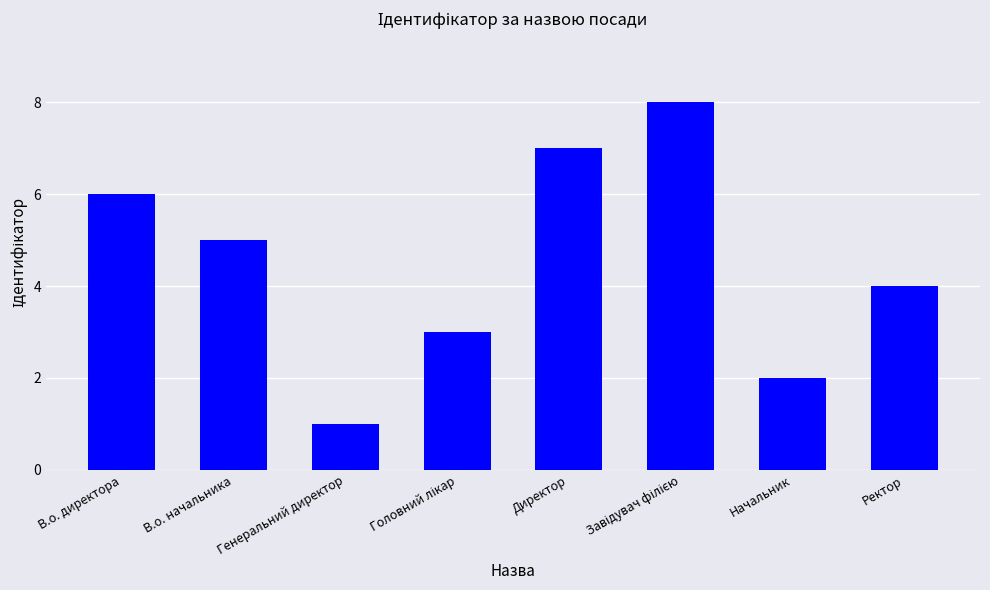

How many values are below 5?

4